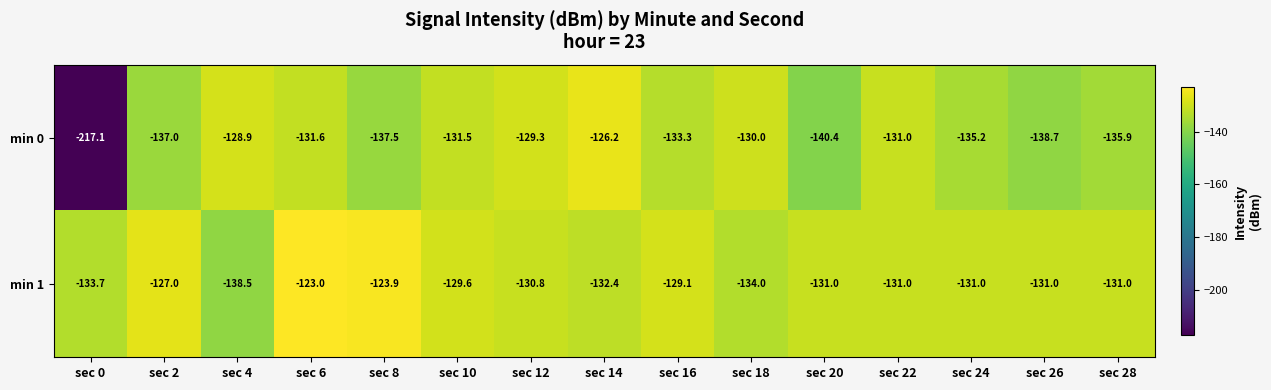

True or false: min 1 has a value of -129.1 at sec 16.

True